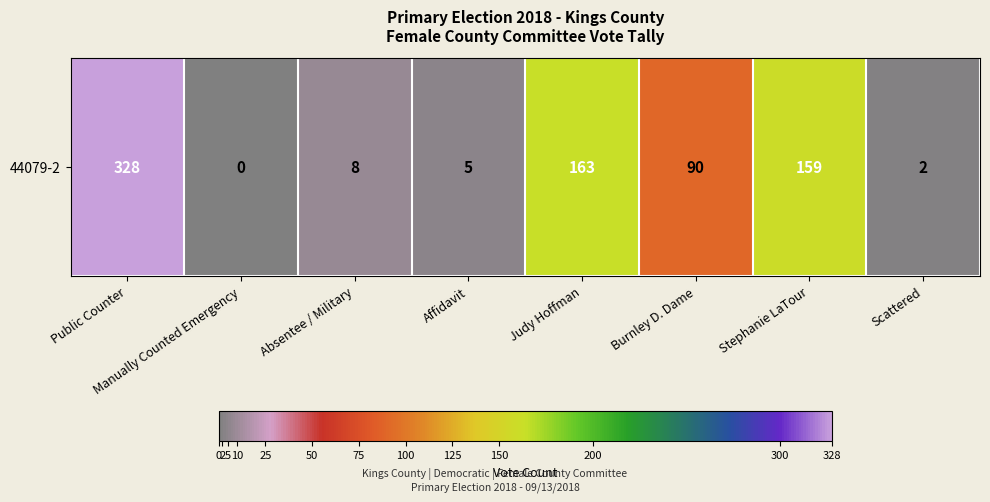

Read the value at Stephanie LaTour, to the nearest 50.

150